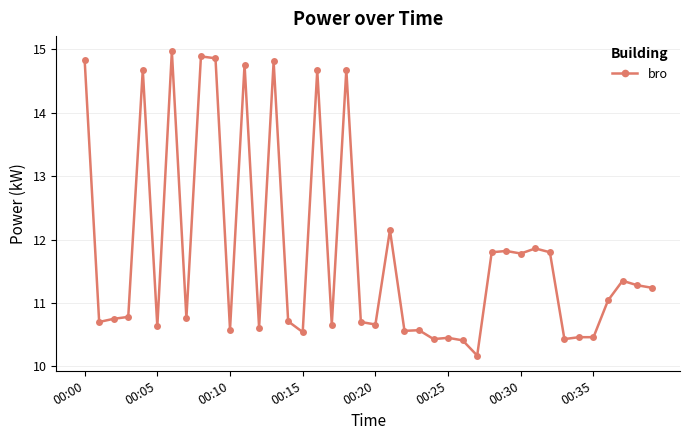

What is the maximum value shown in the chart?

15.0